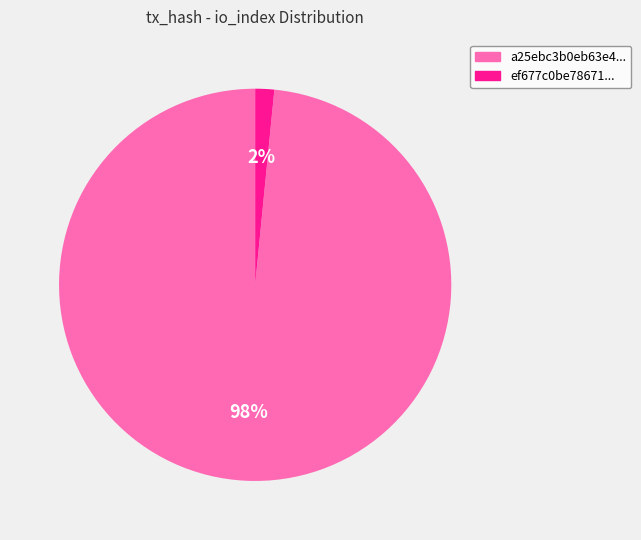

What is the majority slice?

a25ebc3b0eb63e4...